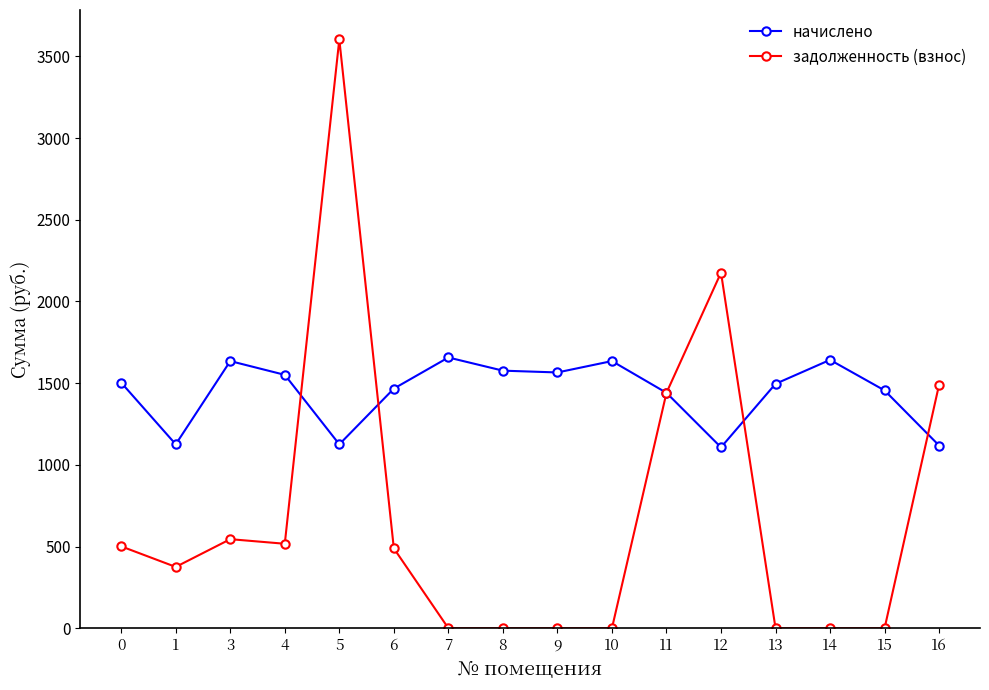

What is the total value across all series at 7?

1657.0